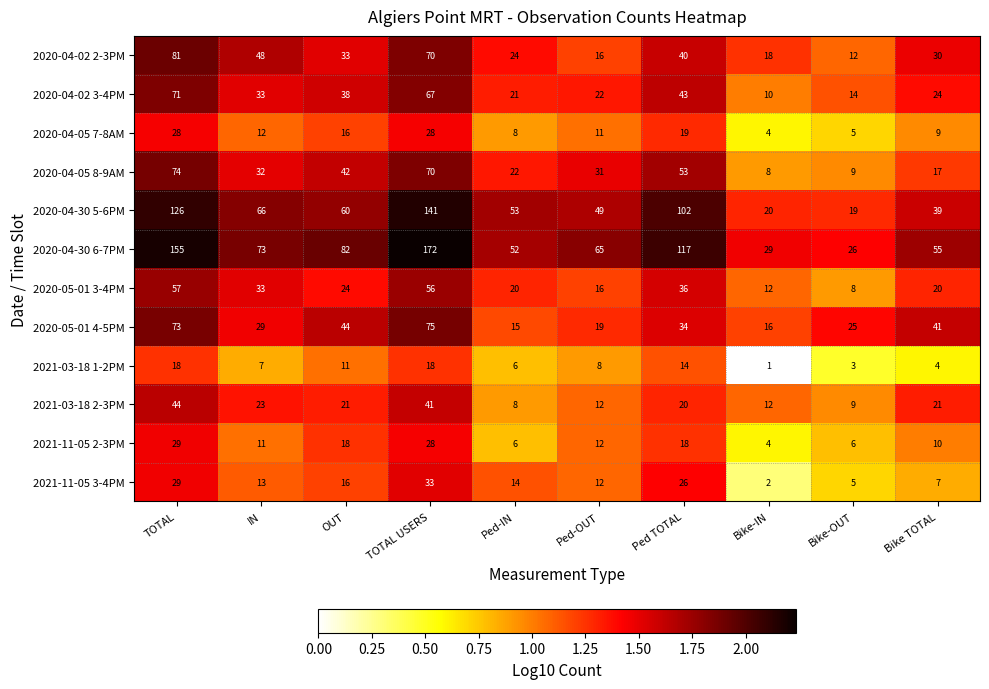

What is the spread (max minus min) of values at Bike-IN?

28